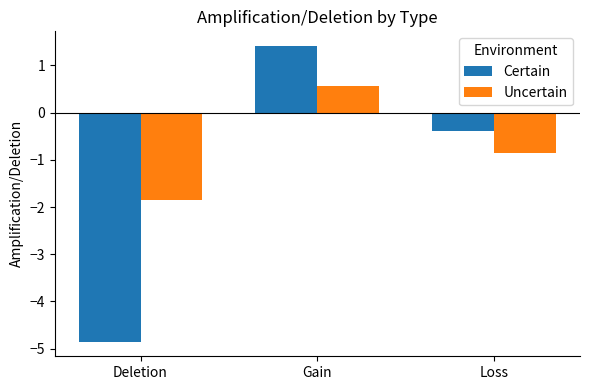

What is the total value across all series at Gain?

2.0